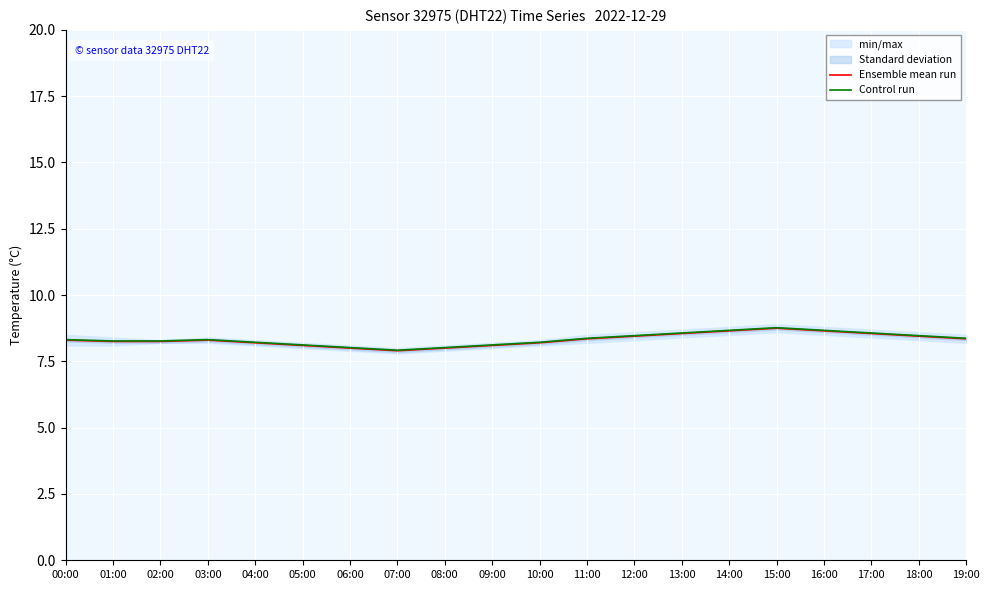

The Ensemble mean run series shows 5.3 at 05:00. True or false?

False